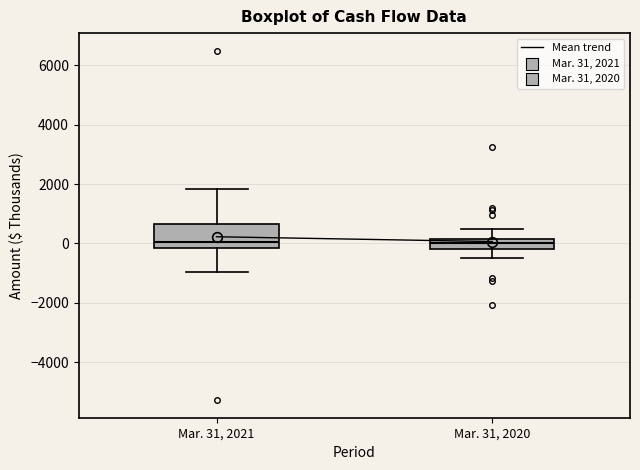

Which box is the tallest, from its lower edge to its upper edge?

Mar. 31, 2021